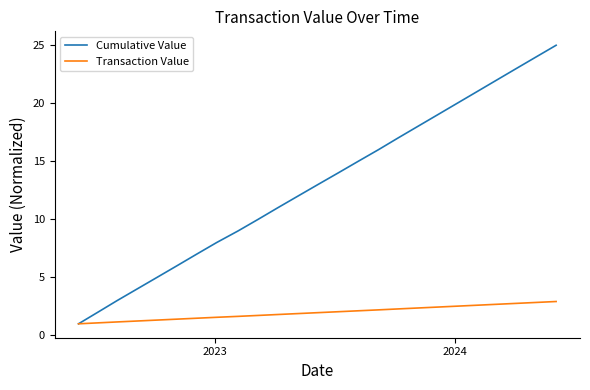

Rank the series by their average value, from highest to lowest.

Cumulative Value, Transaction Value